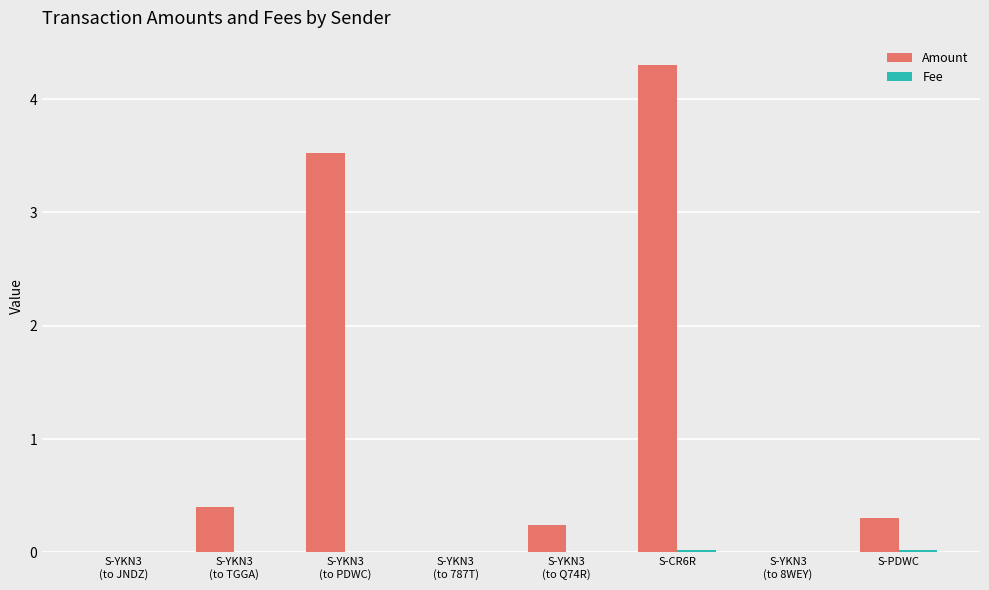

At which category is the sum across all series the highest?

S-CR6R